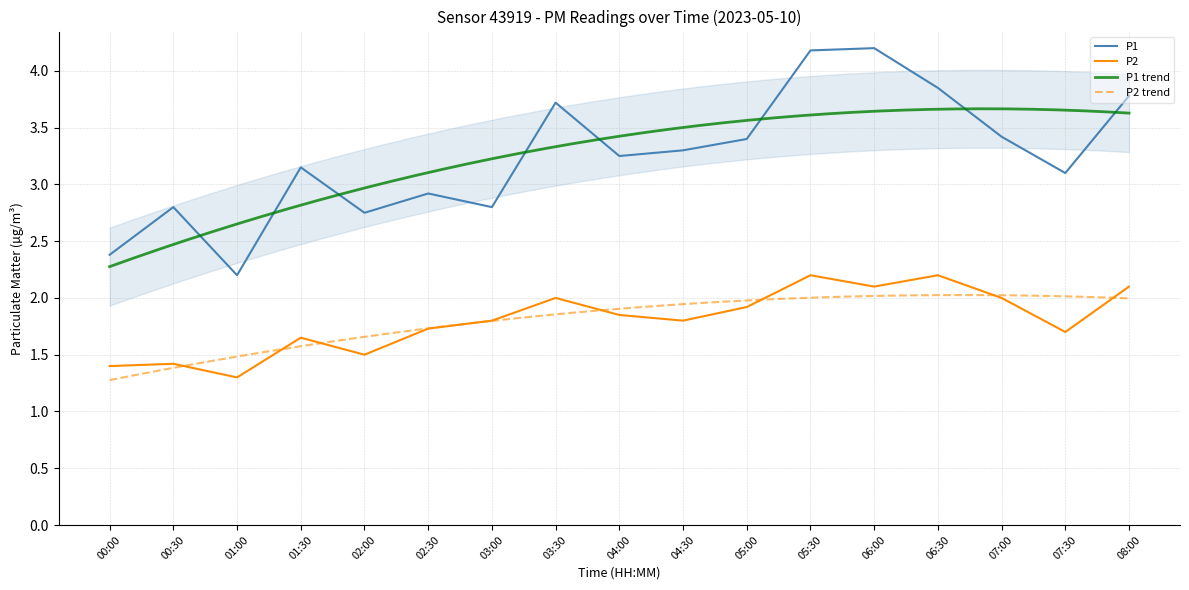

What is the spread (max minus min) of values at 08:00?

1.7